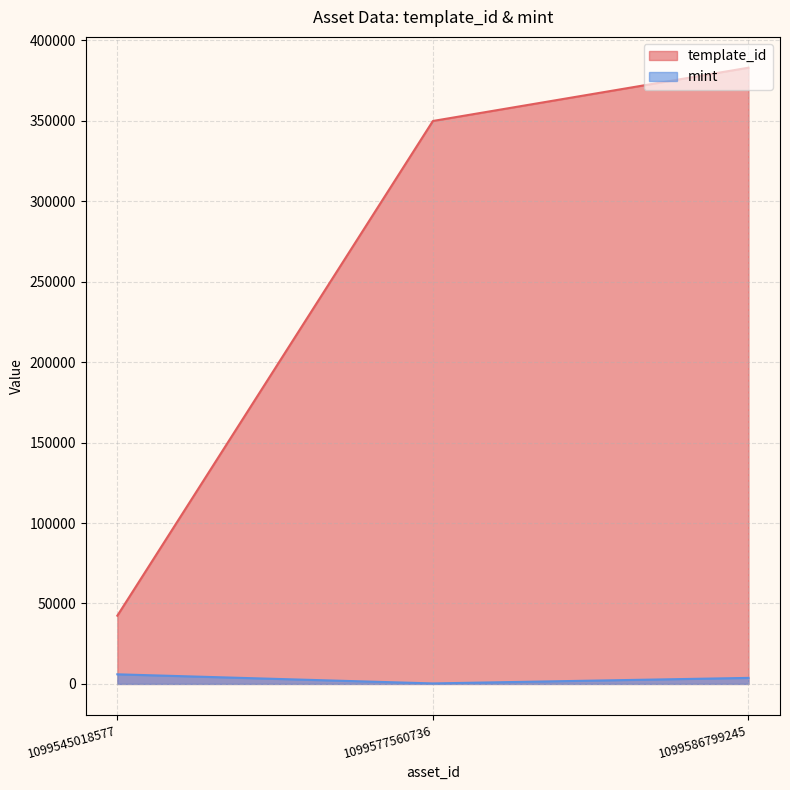

Rank the series by their average value, from lowest to highest.

mint, template_id